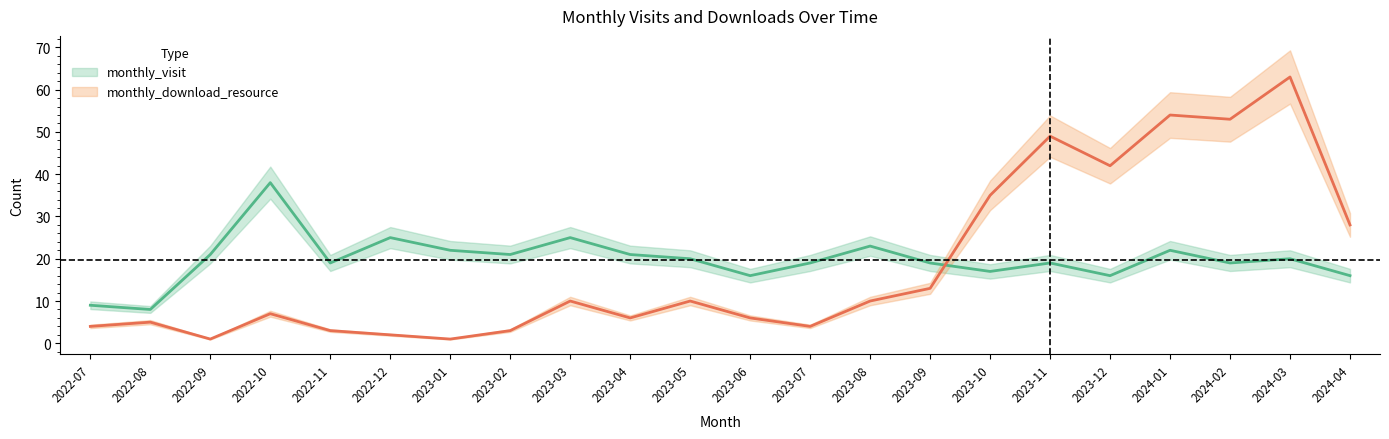

What is the maximum value shown in the chart?

63